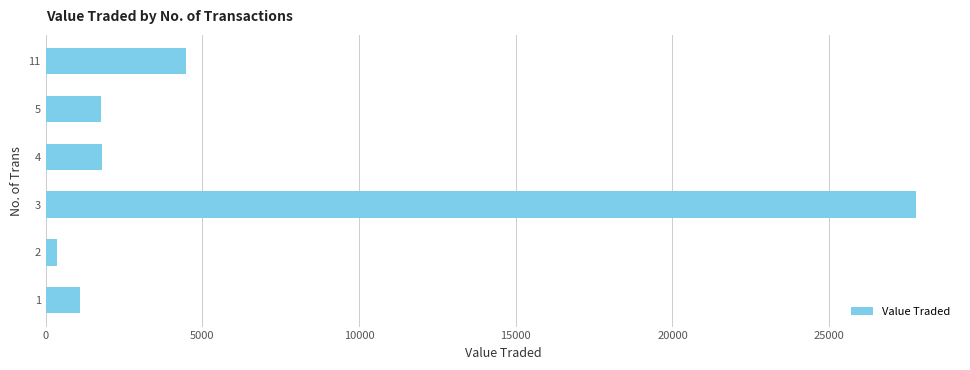

What is the difference between the maximum and minimum values?

27429